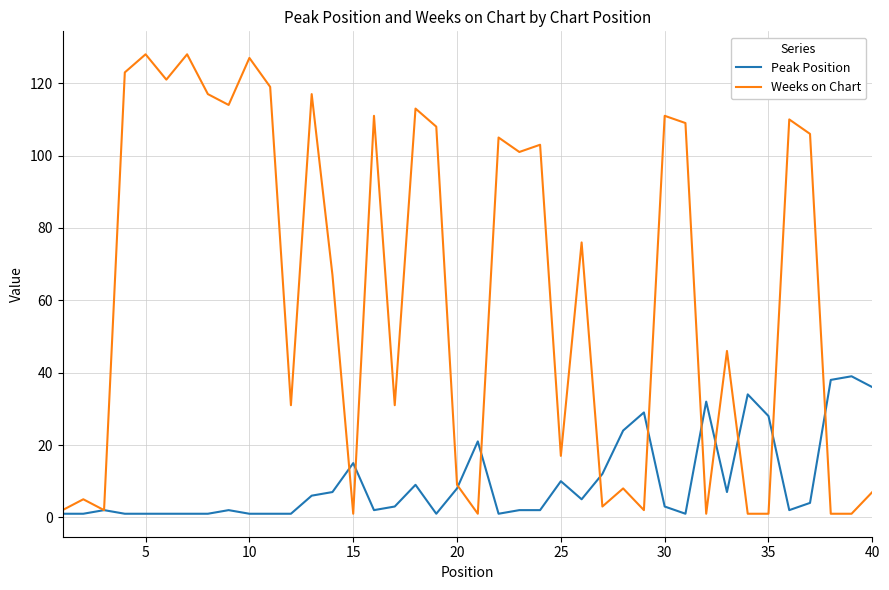

Rank the series by their average value, from highest to lowest.

Weeks on Chart, Peak Position